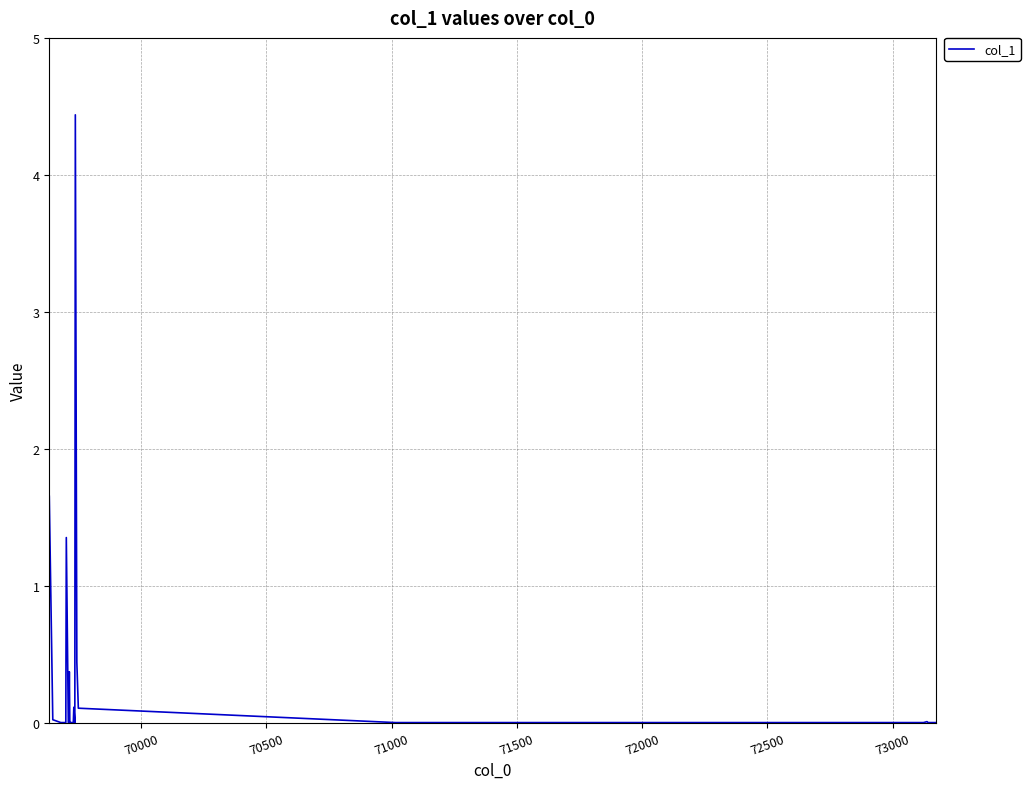

What is the maximum value shown in the chart?

4.4